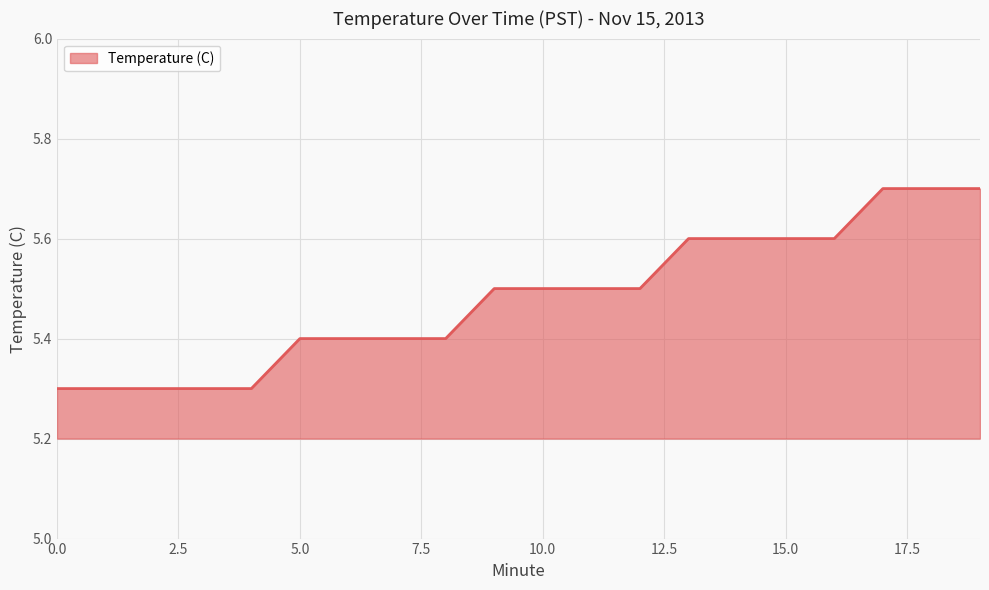

What is the maximum value shown in the chart?

5.7